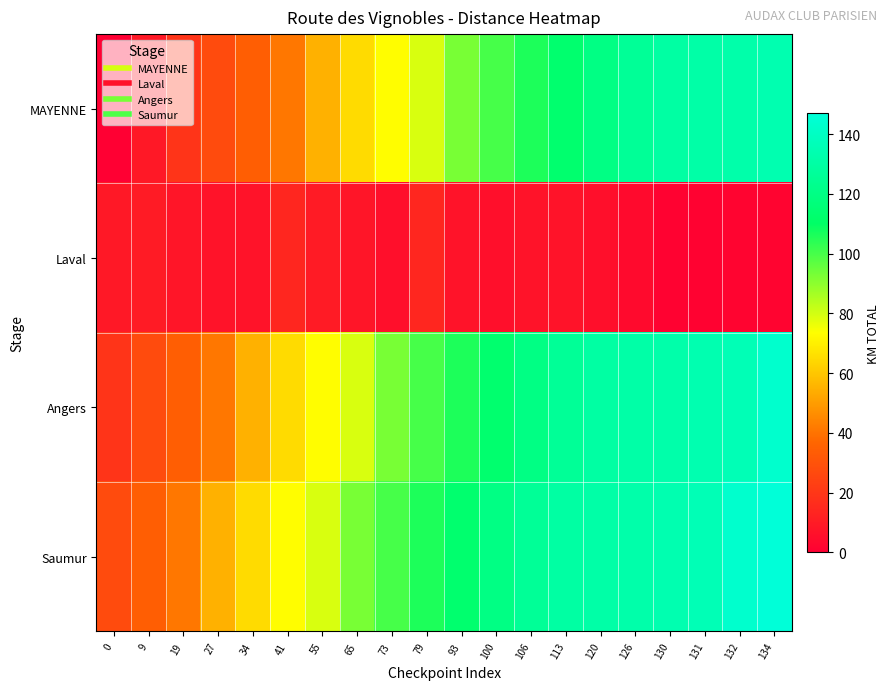

Rank the series at 106 from highest to lowest value.

Saumur, Angers, MAYENNE, Laval